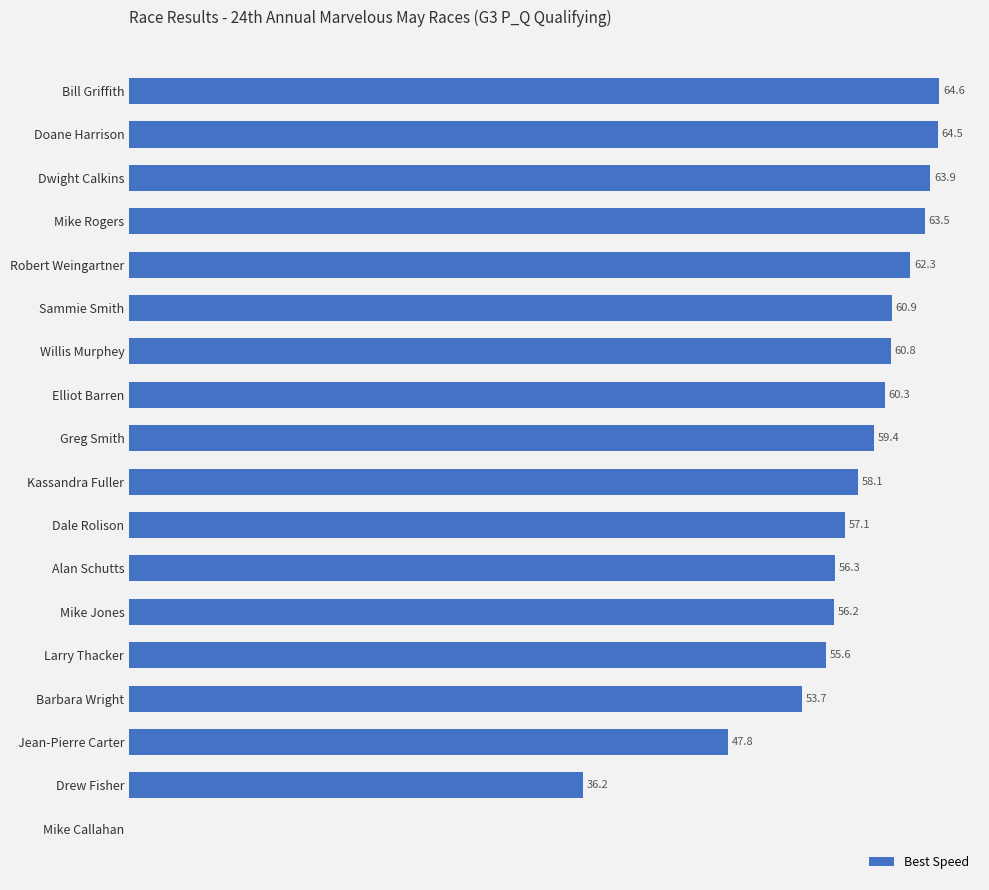

At which label is the value closest to 32?

Drew Fisher